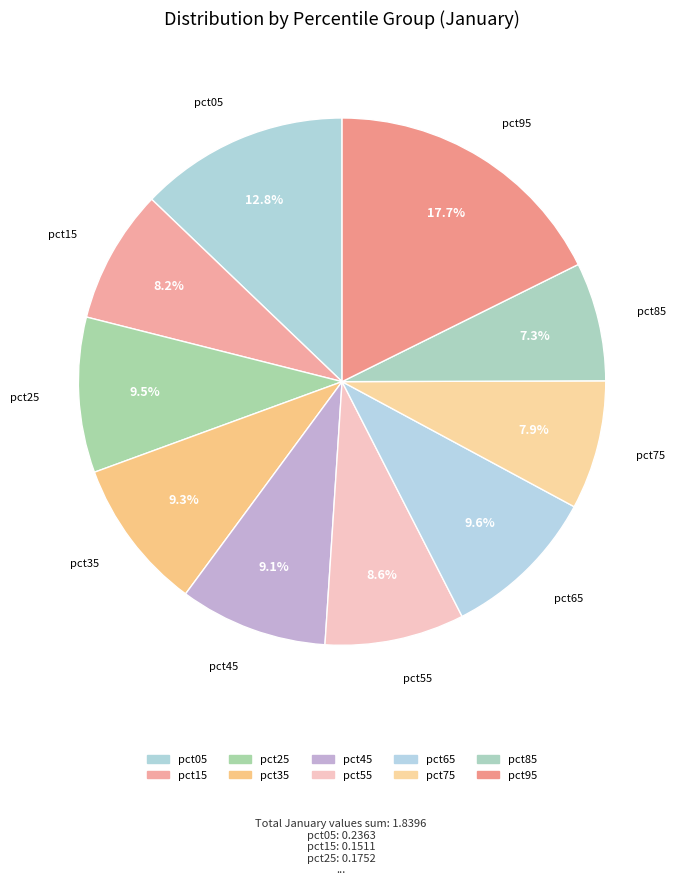

What is the smallest slice in the pie chart?

pct85